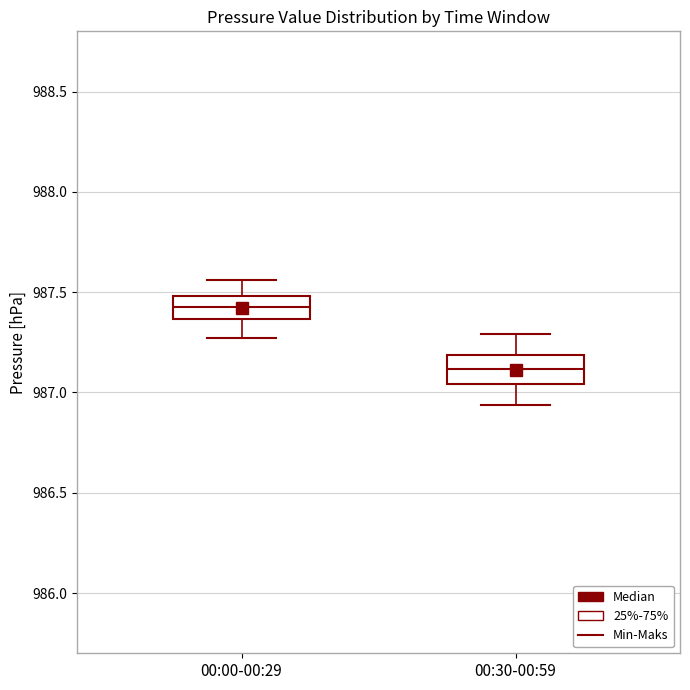

Where does the lower whisker of the box for 00:30-00:59 end on the y-axis? The values are not printed on the chart, so give them approximately, as read against the axis.

986.95